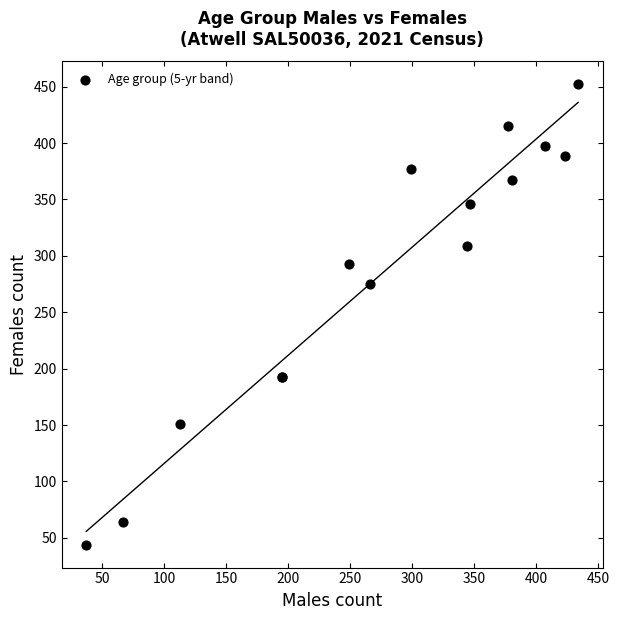

What Y value in the scatter plot is closest to 248?

275